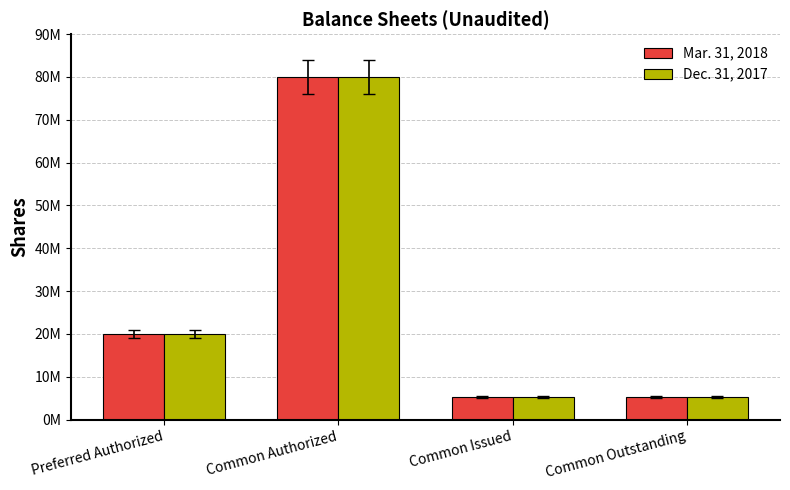

Does the chart contain any negative values?

No